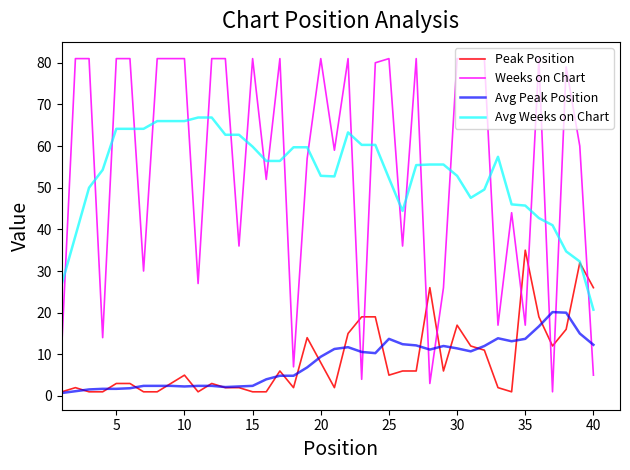

List the series in order of their peak value, highest first.

Weeks on Chart, Avg Weeks on Chart, Peak Position, Avg Peak Position